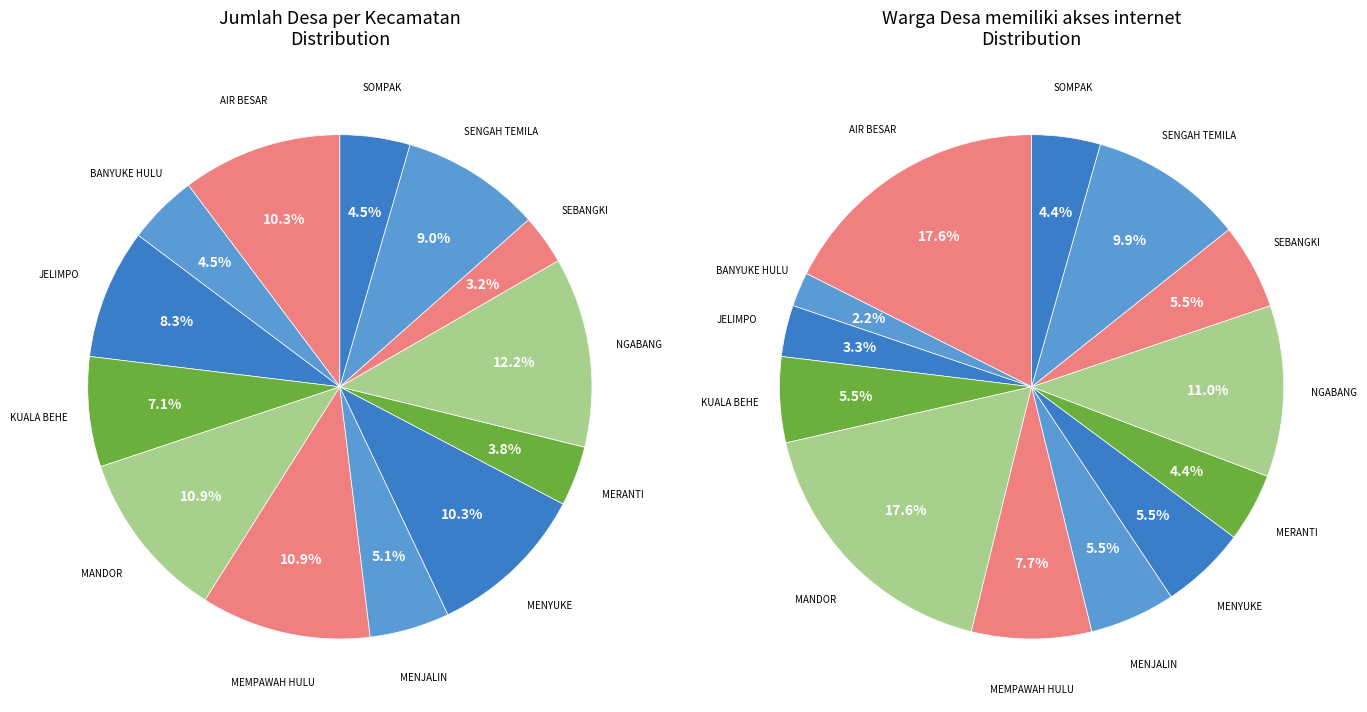

Between SENGAH TEMILA and SOMPAK, which is larger?

SENGAH TEMILA